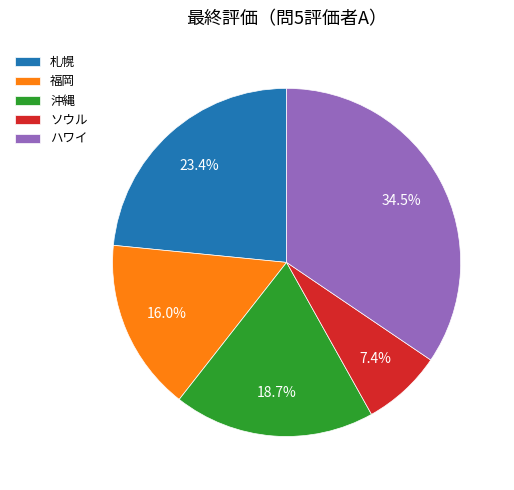

To the nearest percent, what percentage of the pie is 札幌?

23%